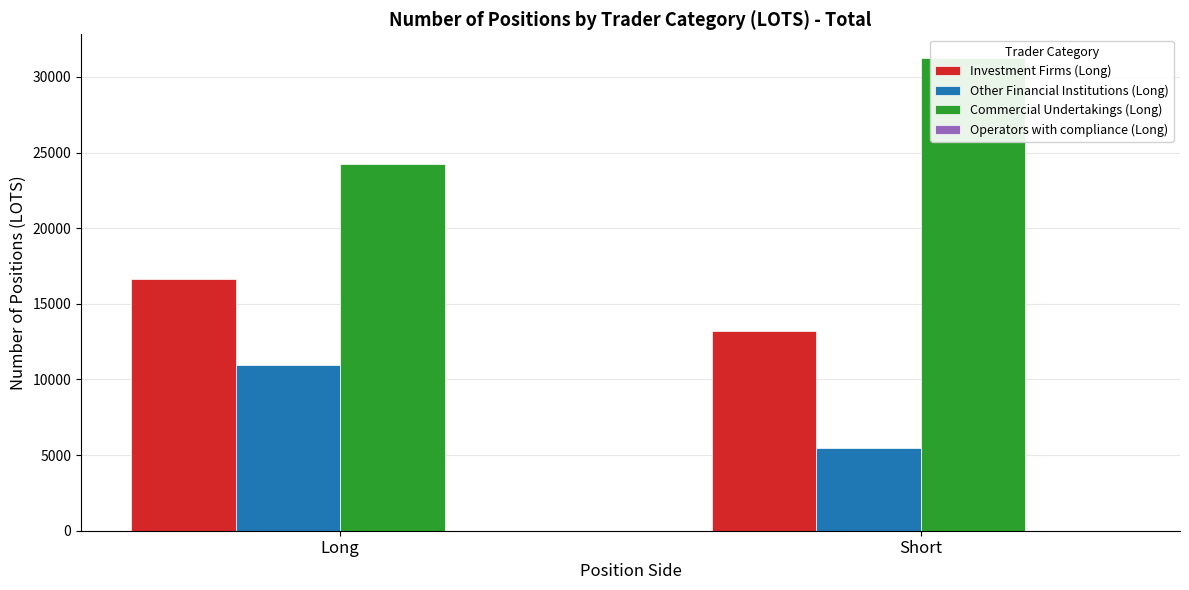

Reading right to left, list all the values displayed in this chart.

Investment Firms (Long): Short=13234.5	Long=16610.6
Other Financial Institutions (Long): Short=5492.0	Long=10950.6
Commercial Undertakings (Long): Short=31256.5	Long=24265.4
Operators with compliance (Long): Short=0.0	Long=0.0